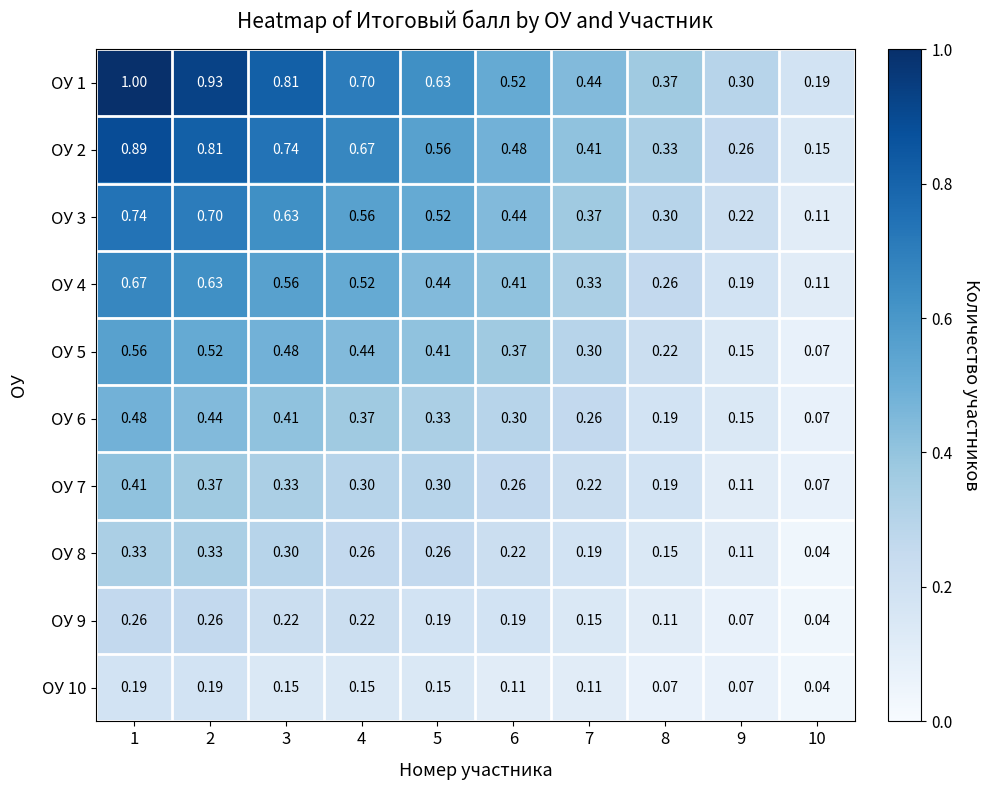

Between 1 and 8, which is larger?

1